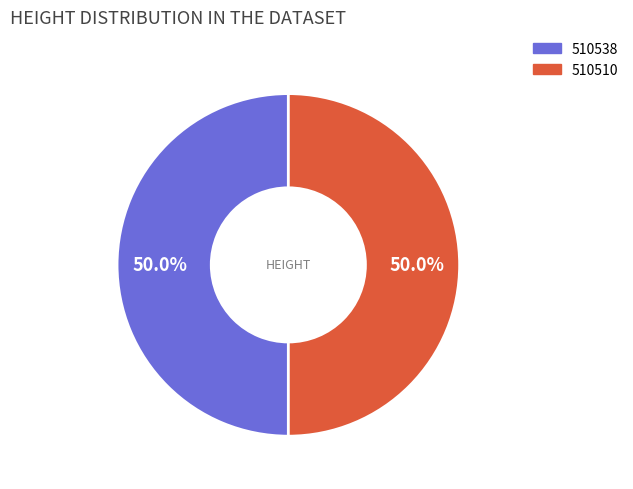

What portion of the pie excludes 510510?

50.0%